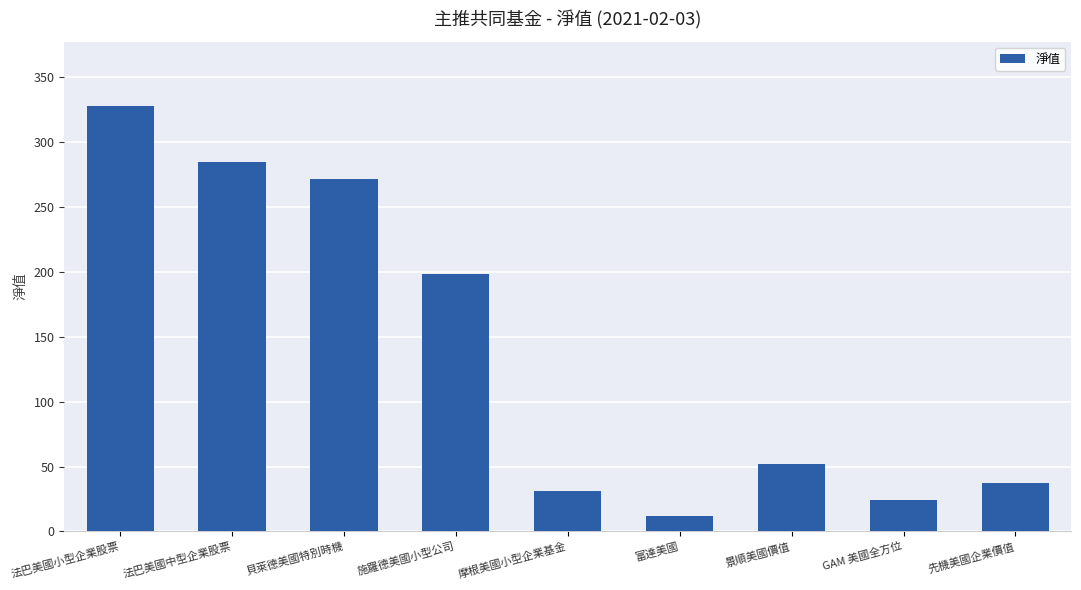

What is the sum of all values?

1240.2